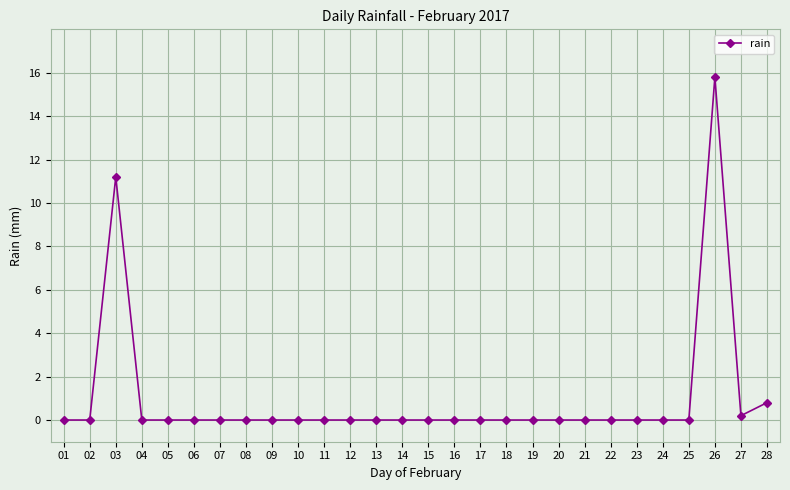

Where is the data nearest to the value 7?

03